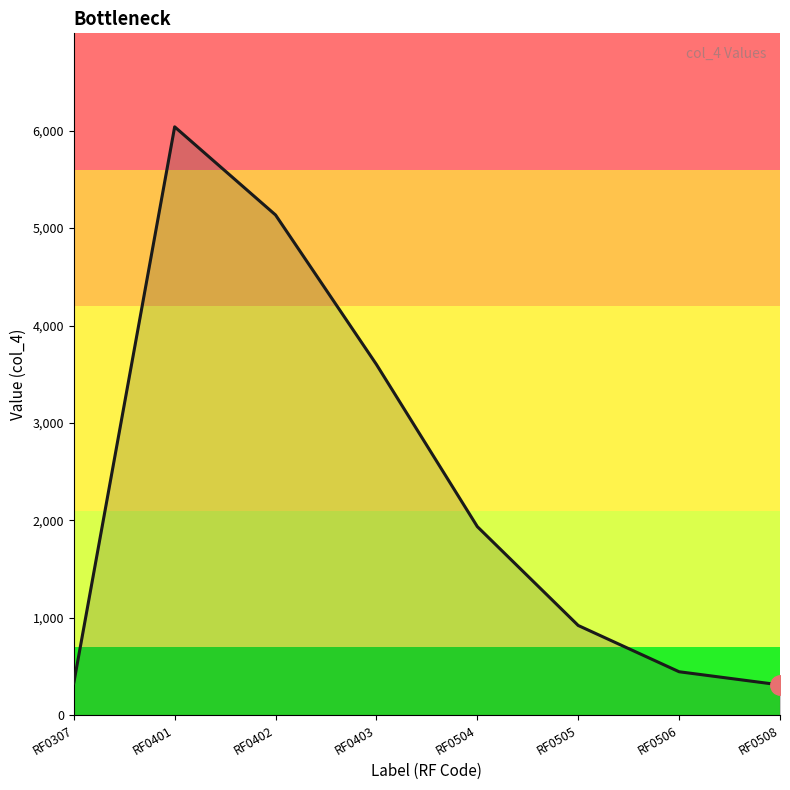

How many lines are shown in the chart?

1